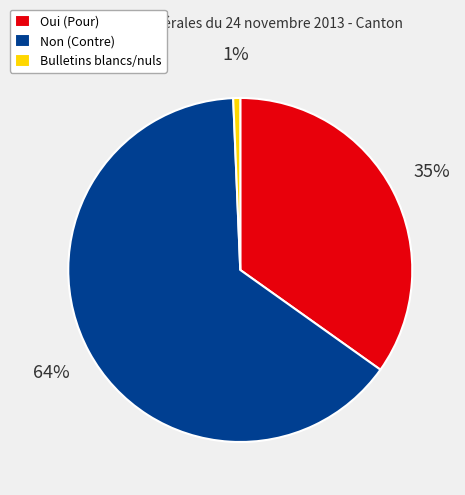

Rank the categories by value from highest to lowest.

Non, Oui, Bulletins blancs